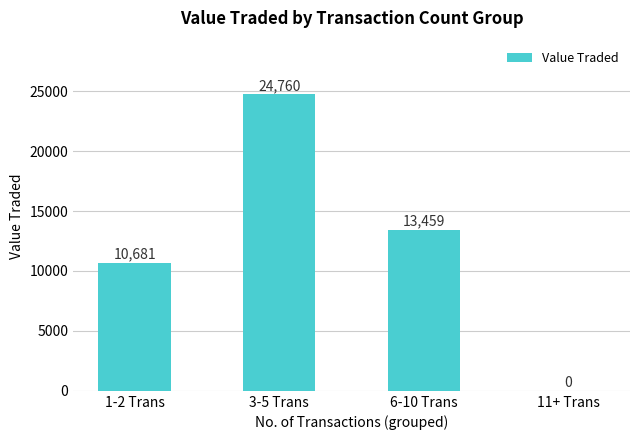

How many values are above zero?

3